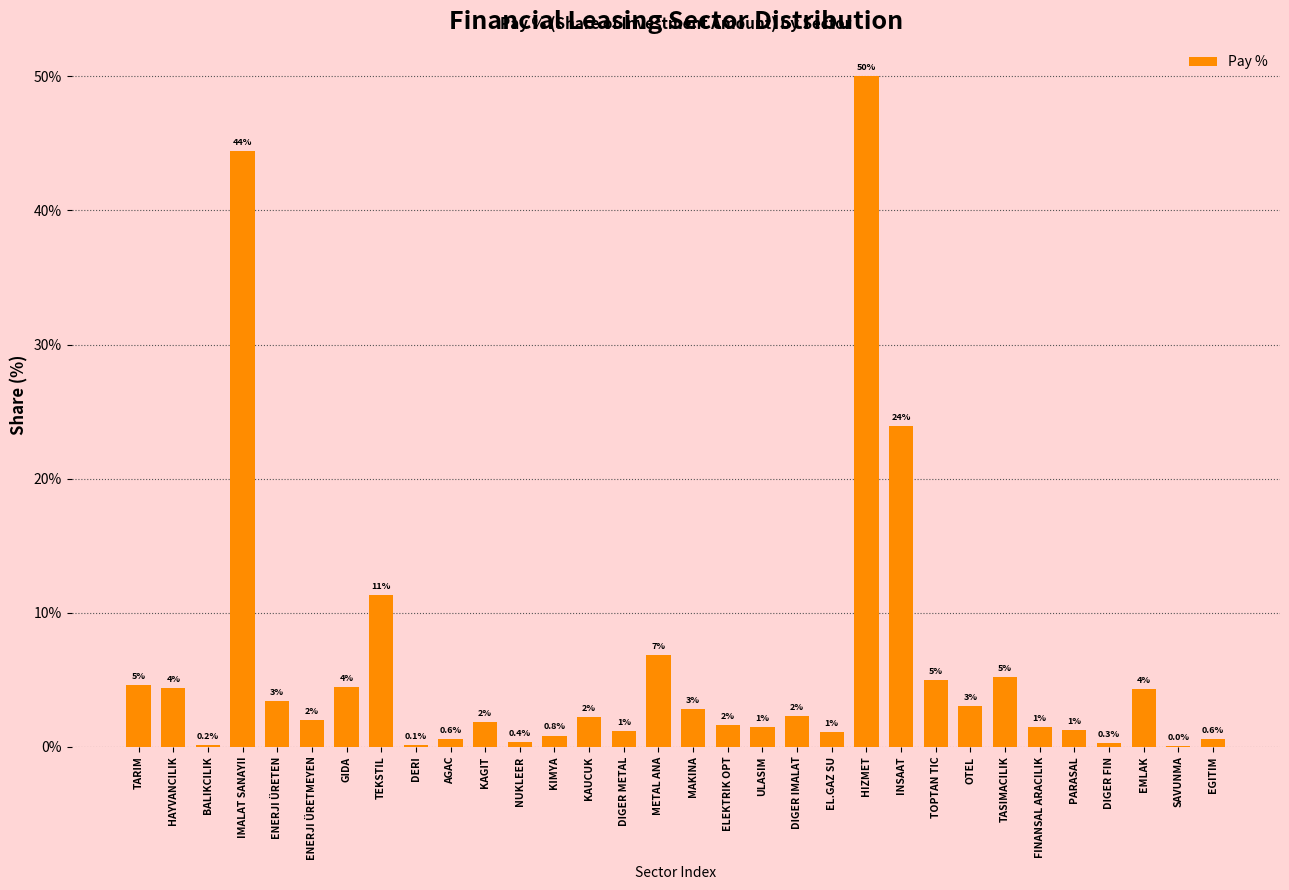

The value at SAVUNMA is 0.0. True or false?

True